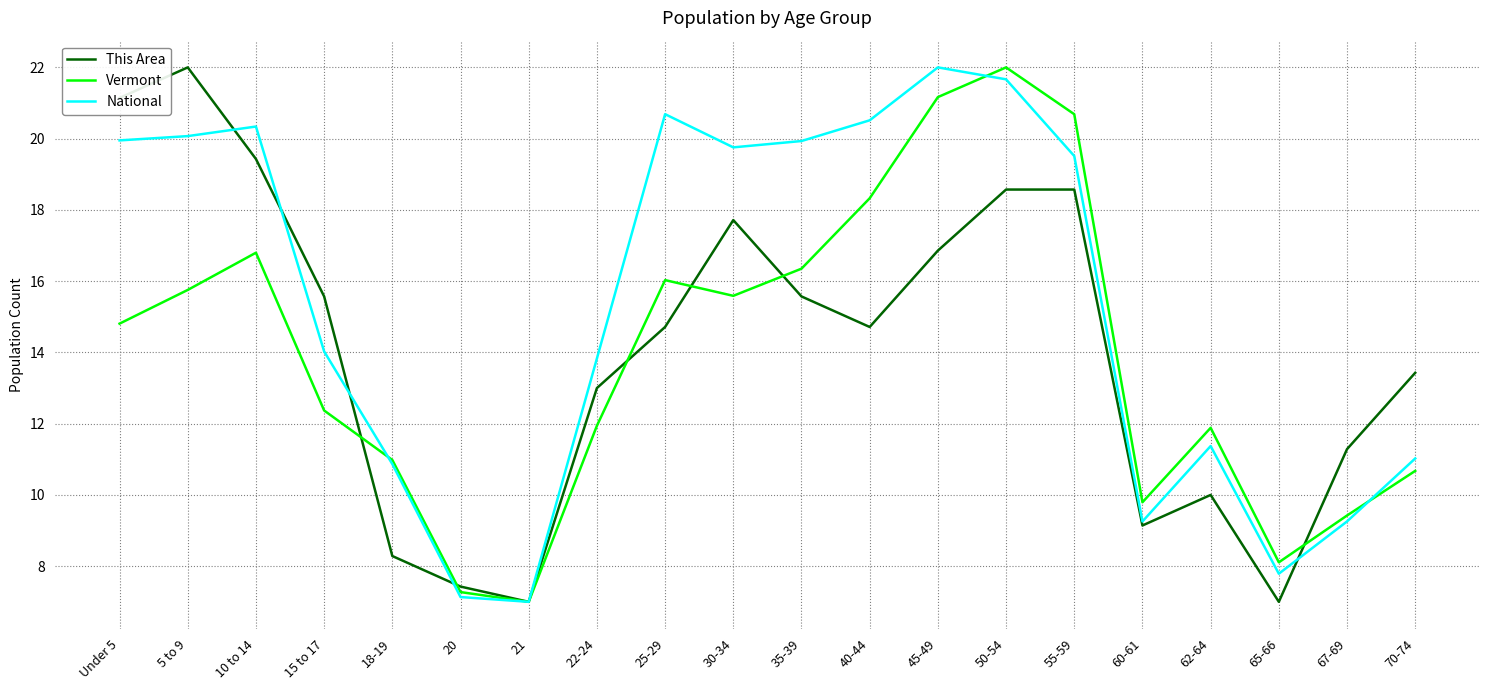

True or false: National has a value of 20.7 at 25-29.

True